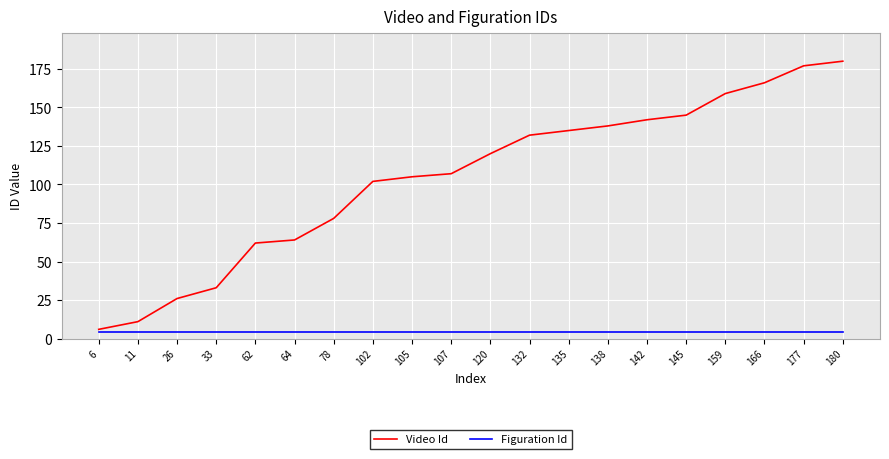

Which series has the largest total across all categories?

Video Id